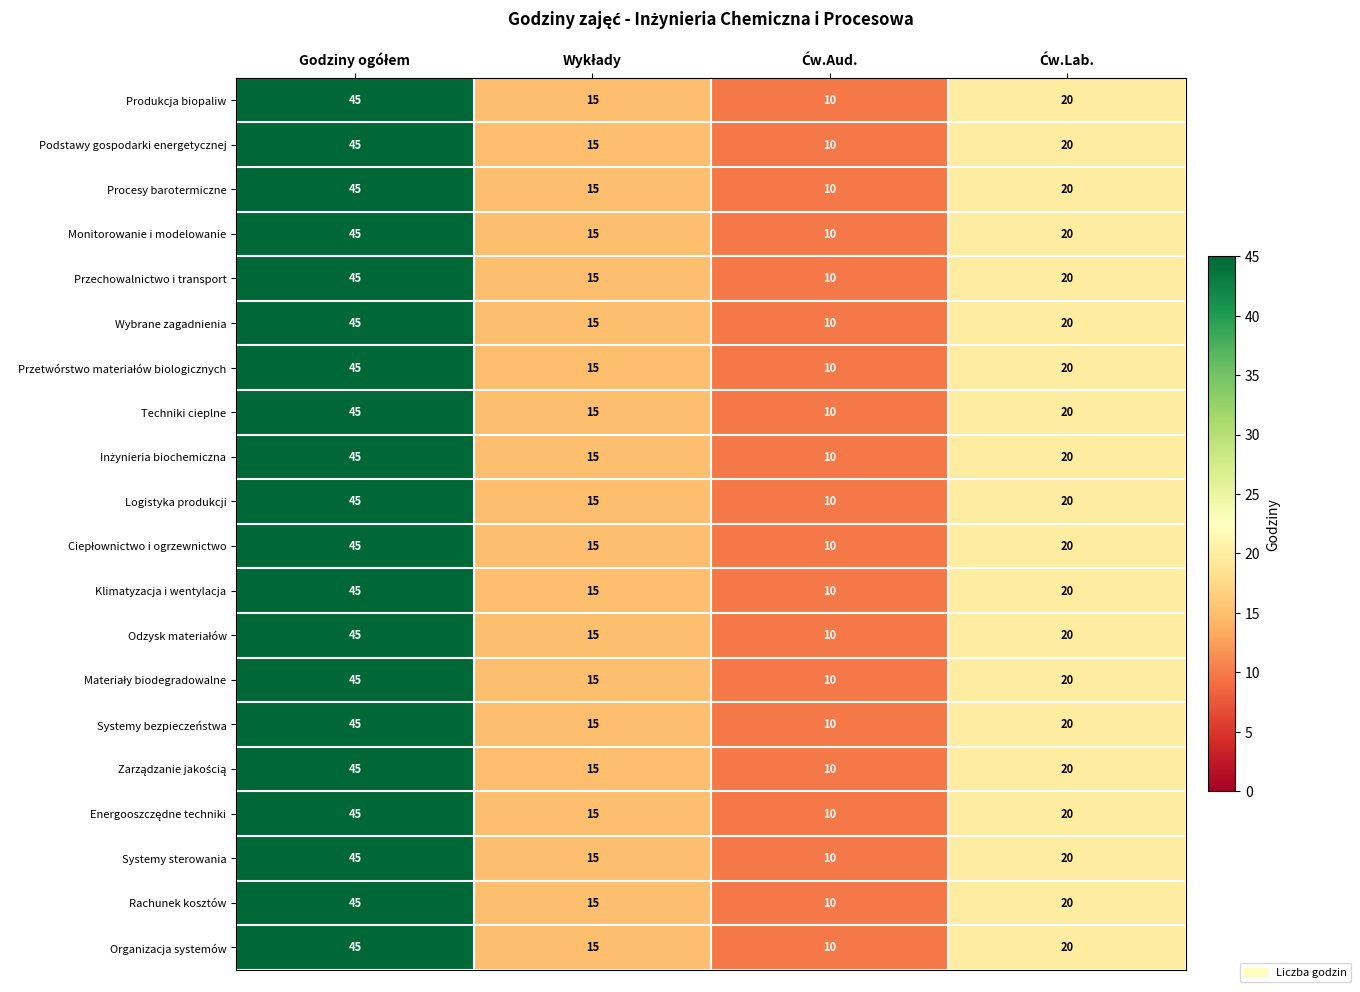

What is the difference between the maximum and minimum values in the Produkcja biopaliw series?

35